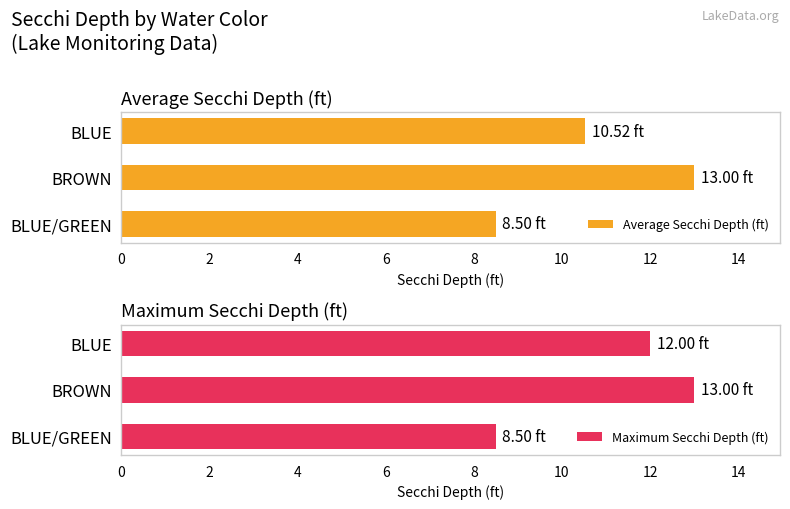

What is the difference between the maximum and minimum values in the Maximum Secchi Depth (ft) series?

4.5